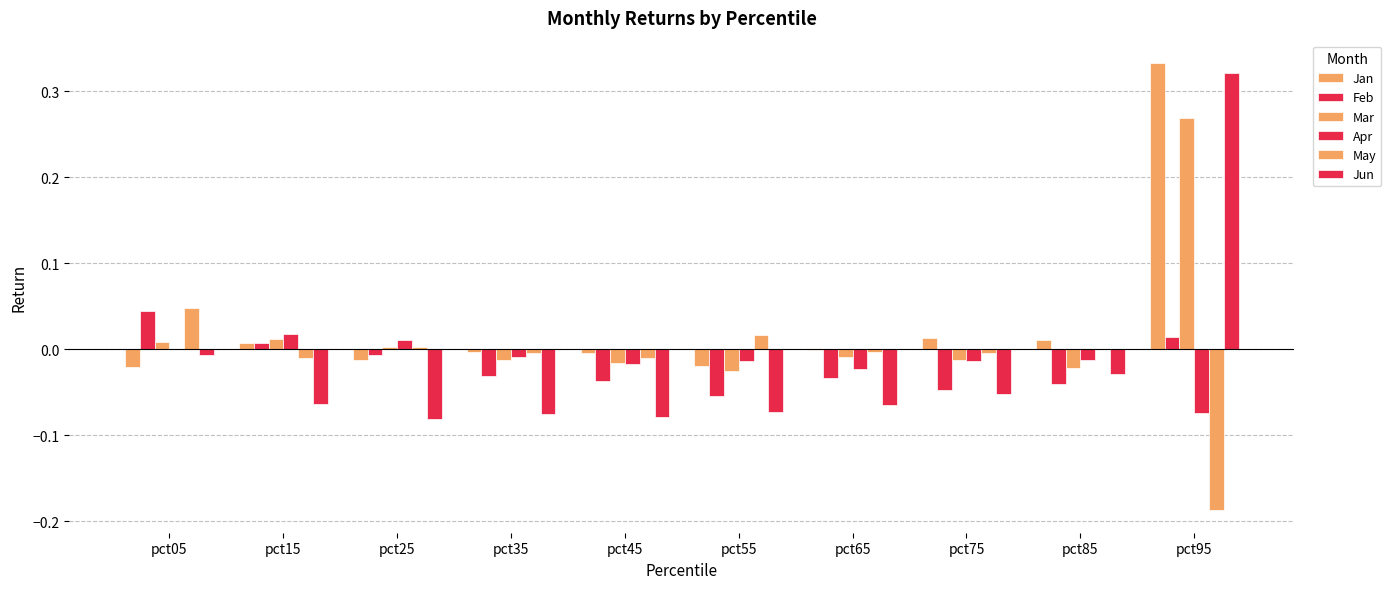

Are the bars horizontal?

No